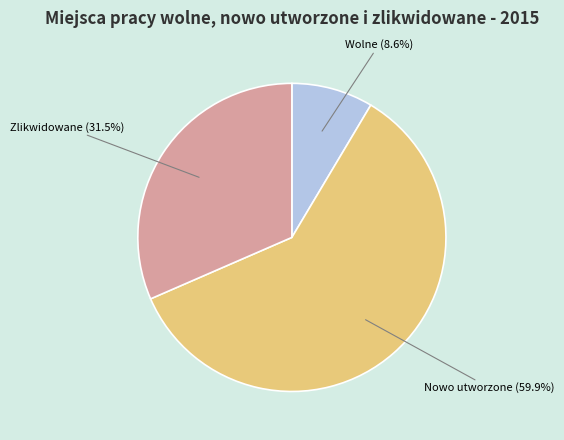

To the nearest percent, what is the difference between the Wolne and Nowo utworzone slice percentages?

51%